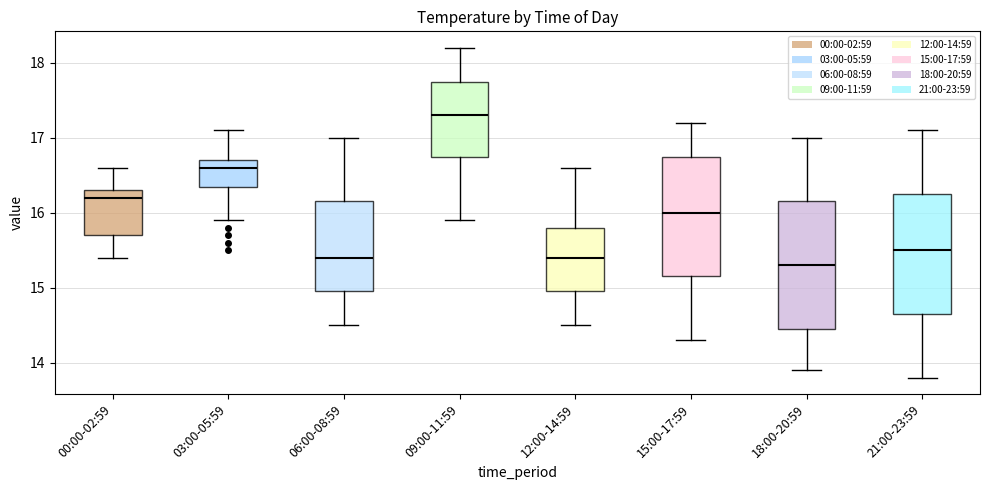

Reading left to right, transcribe this box plot: for each box, give where its median line is, the range the box spans, and where its two whiskers end, as read against the y-axis. The values are not printed on the chart, so give them approximately, as read against the axis.

00:00-02:59: median 16.2, box 15.7 to 16.3, whiskers 15.4 to 16.6
03:00-05:59: median 16.6, box 16.4 to 16.7, whiskers 15.9 to 17.1
06:00-08:59: median 15.4, box 15.0 to 16.2, whiskers 14.5 to 17.0
09:00-11:59: median 17.3, box 16.8 to 17.8, whiskers 15.9 to 18.2
12:00-14:59: median 15.4, box 15.0 to 15.8, whiskers 14.5 to 16.6
15:00-17:59: median 16.0, box 15.2 to 16.8, whiskers 14.3 to 17.2
18:00-20:59: median 15.3, box 14.5 to 16.2, whiskers 13.9 to 17.0
21:00-23:59: median 15.5, box 14.7 to 16.3, whiskers 13.8 to 17.1